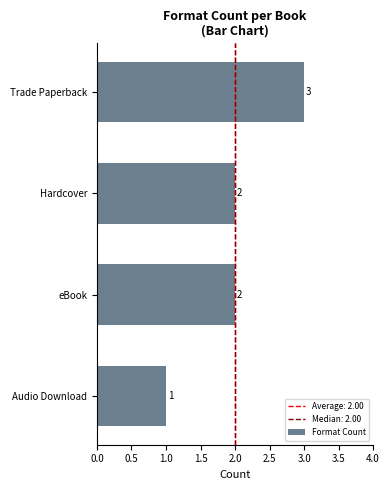

Reading top to bottom, list all the values displayed in this chart.

Trade Paperback=3	Hardcover=2	eBook=2	Audio Download=1